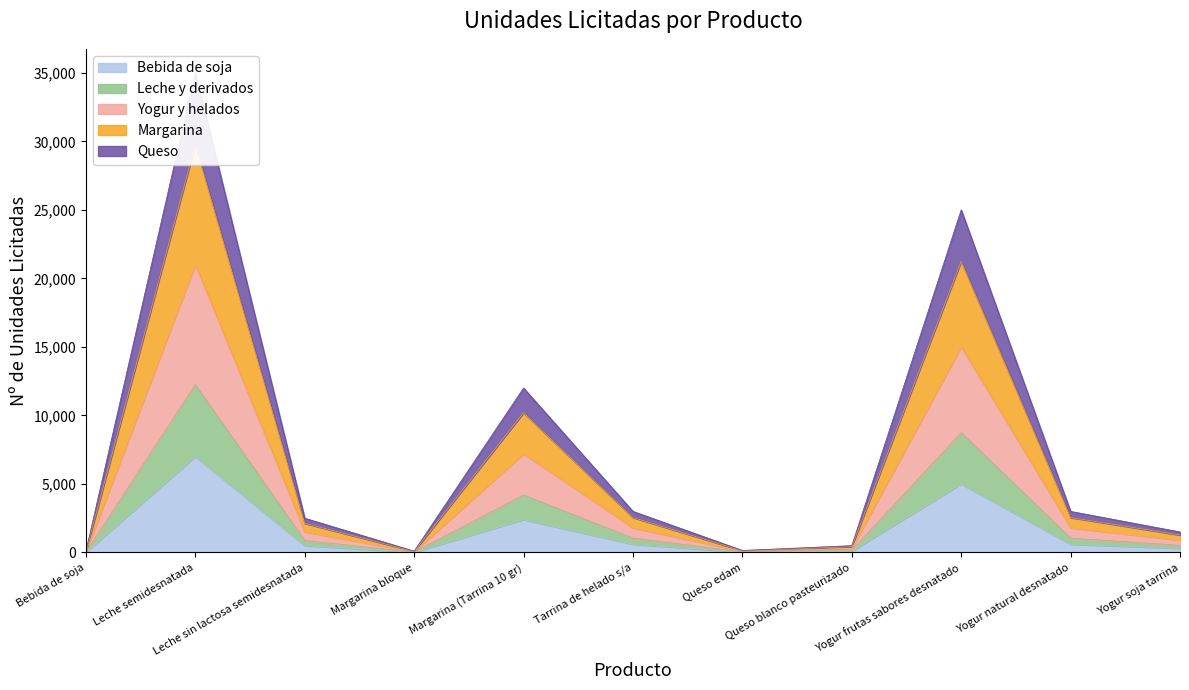

What is the total value across all series at Yogur frutas sabores desnatado?

25010